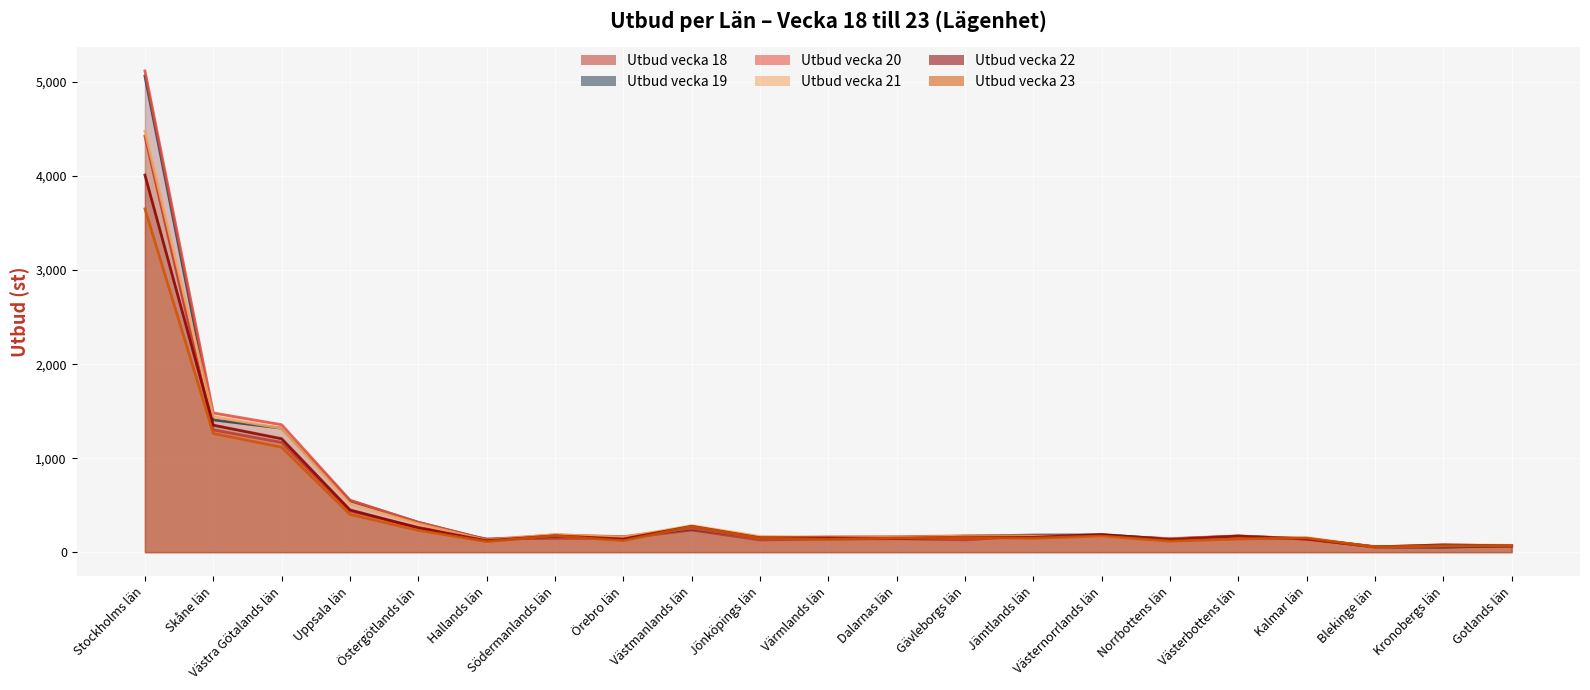

Which series changed the most between Örebro län and Dalarnas län?

Utbud vecka 23